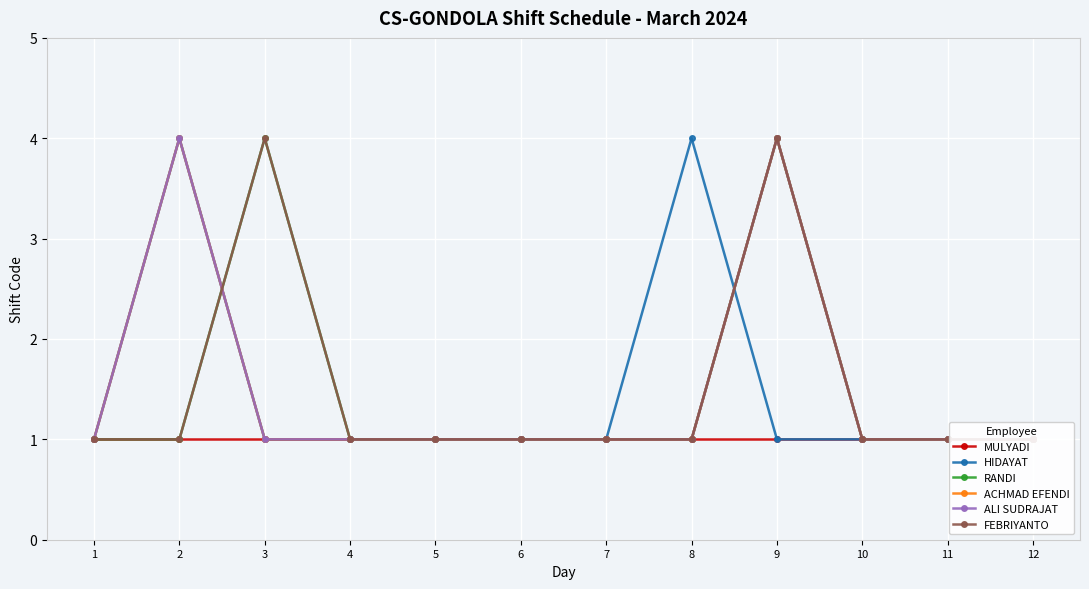

Is it true that FEBRIYANTO equals 1 at 7?

False